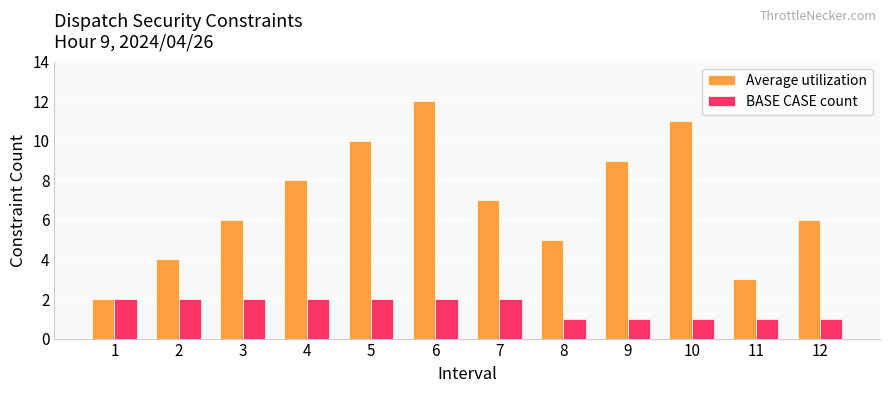

What value does the BASE CASE count series have at 5?

2